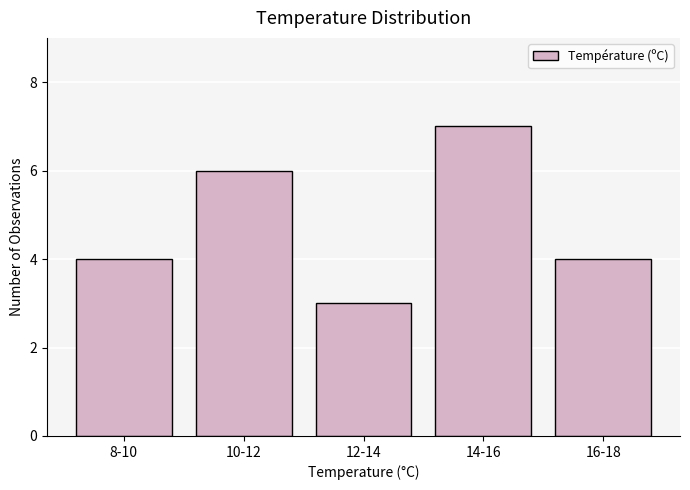

Reading left to right, list all the values displayed in this chart.

4	6	3	7	4